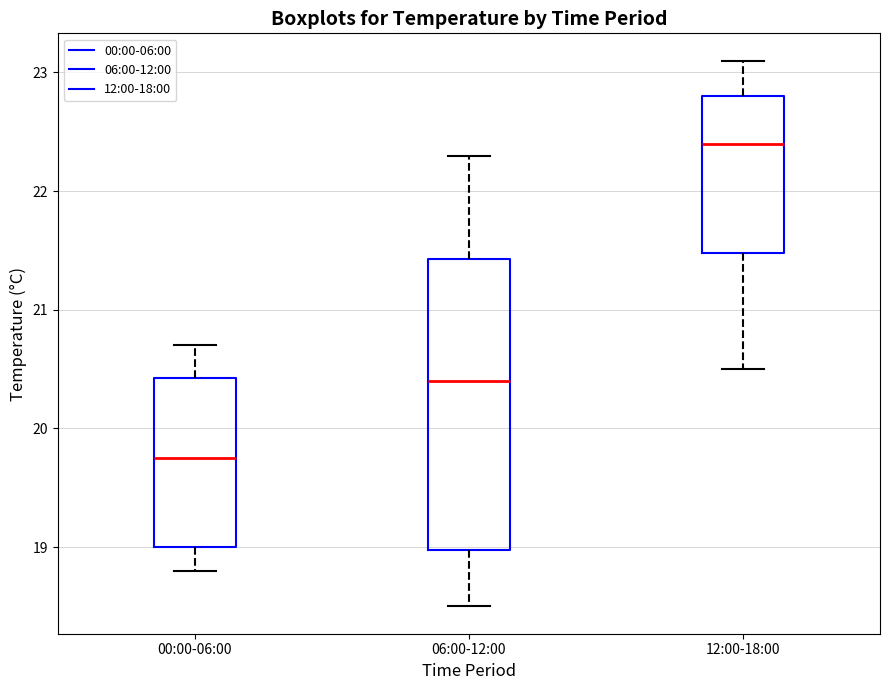

Which box is the tallest, from its lower edge to its upper edge?

06:00-12:00